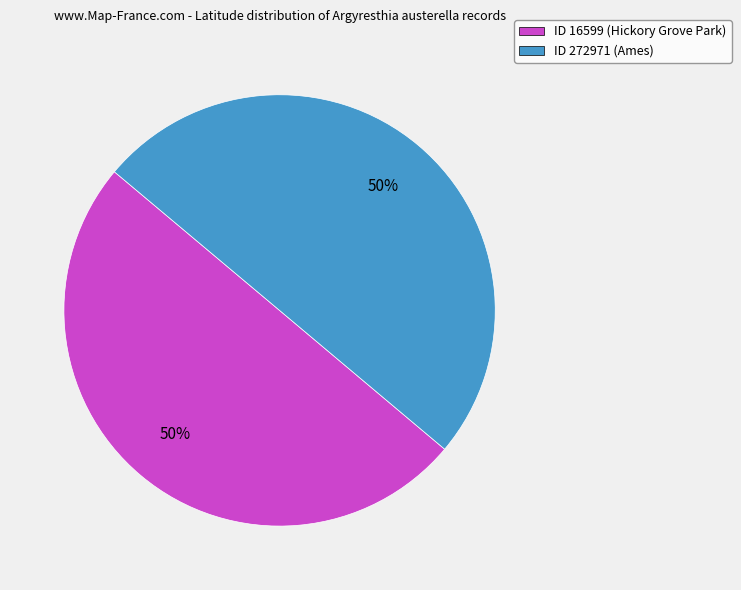

Is it true that ID 272971 (Ames) is 50% of the pie?

True